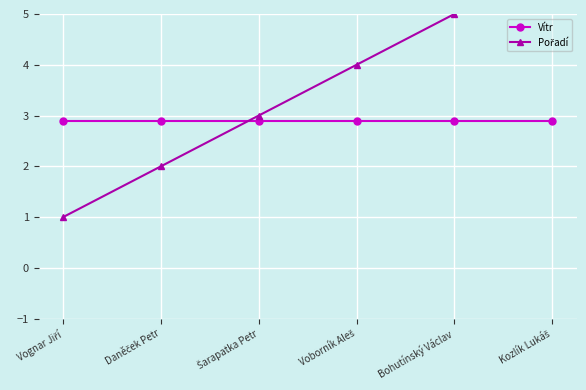

What is the label of the 1st point from the left?

Vognar Jiří